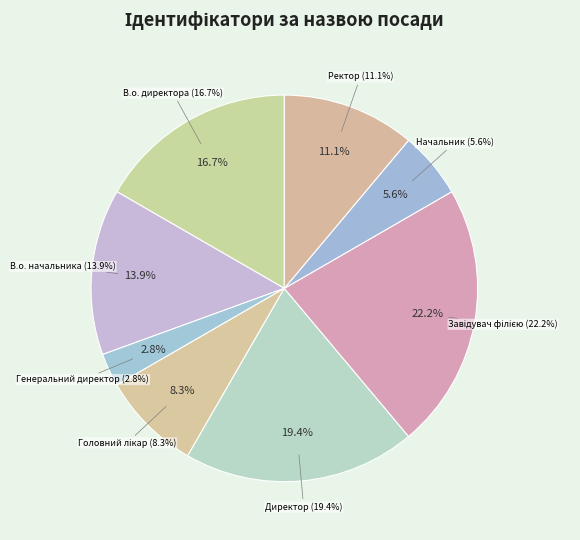

Which category has the smallest portion of the pie?

Генеральний директор